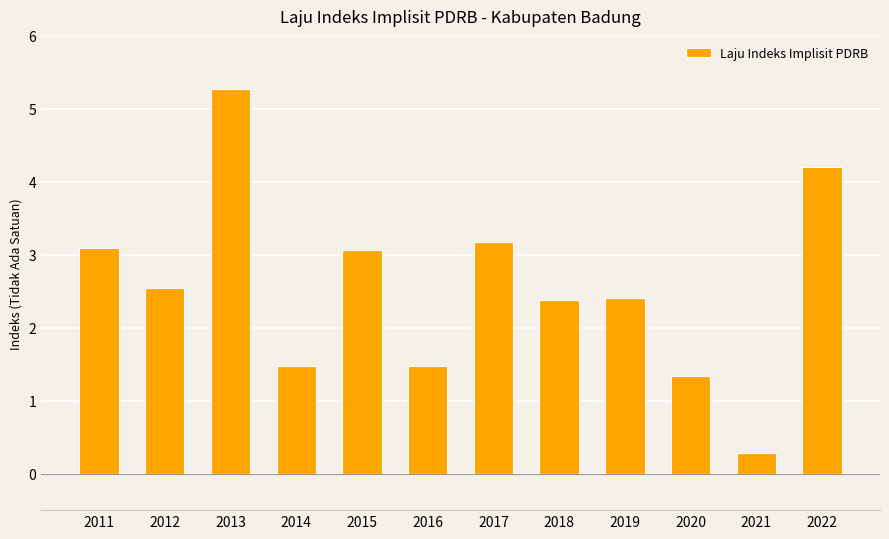

What is the value of the 5th bar from the left?

3.1